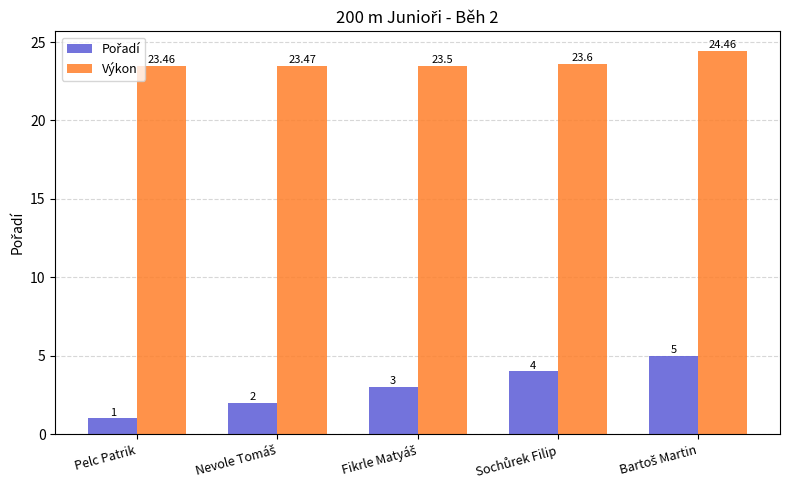

Which series has the largest total across all categories?

Výkon